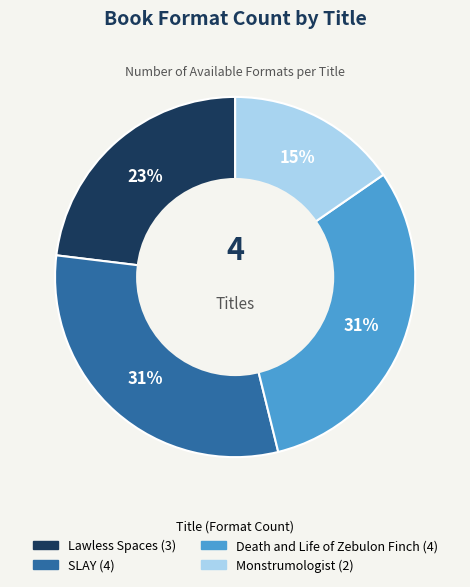

Is the sum of Monstrumologist and Lawless Spaces greater than half?

No